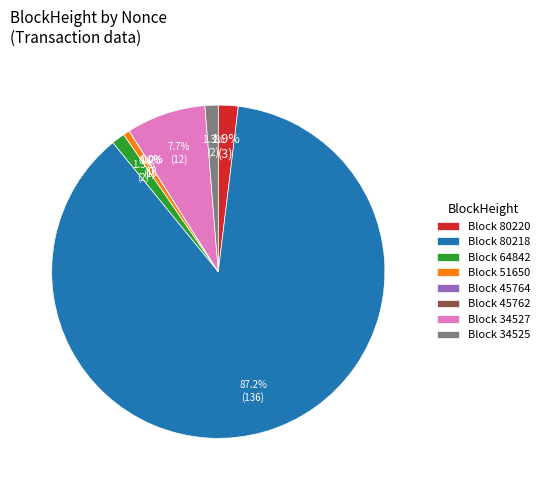

Which category has the biggest portion of the pie?

Block 80218